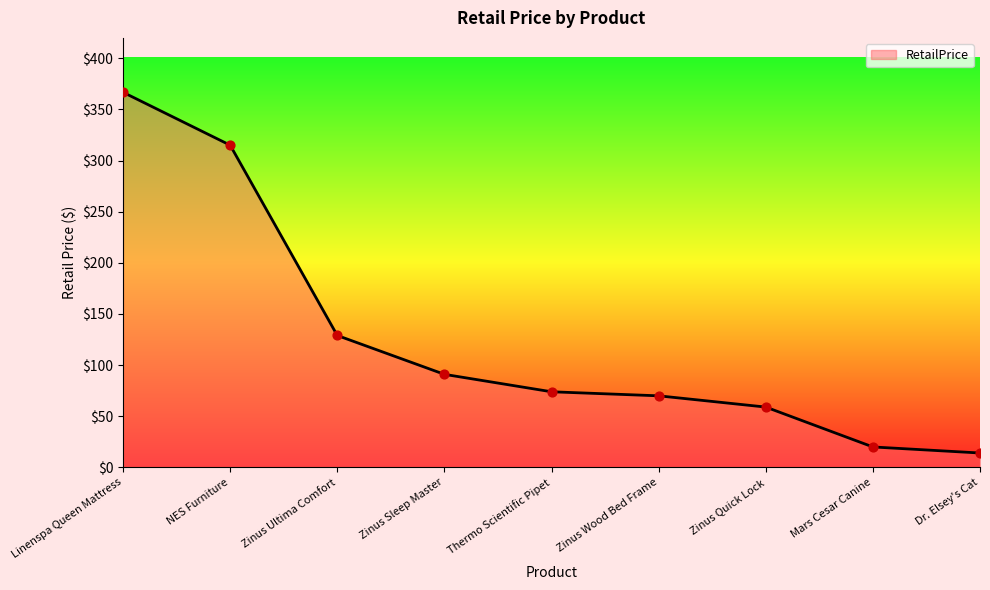

What is the change in value from Zinus Ultima Comfort to Zinus Quick Lock?

-70.0